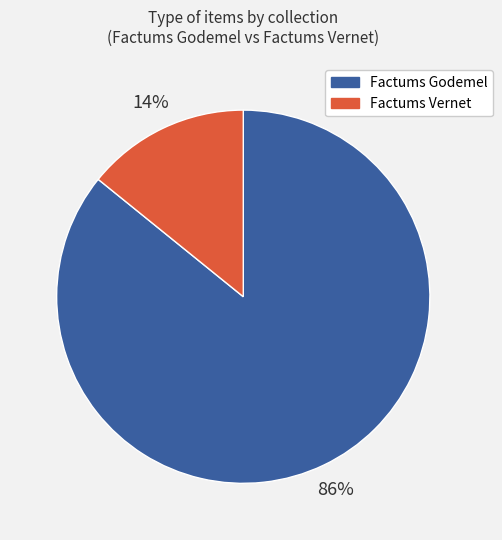

To the nearest percent, what is the difference between the largest and smallest slice percentages?

72%